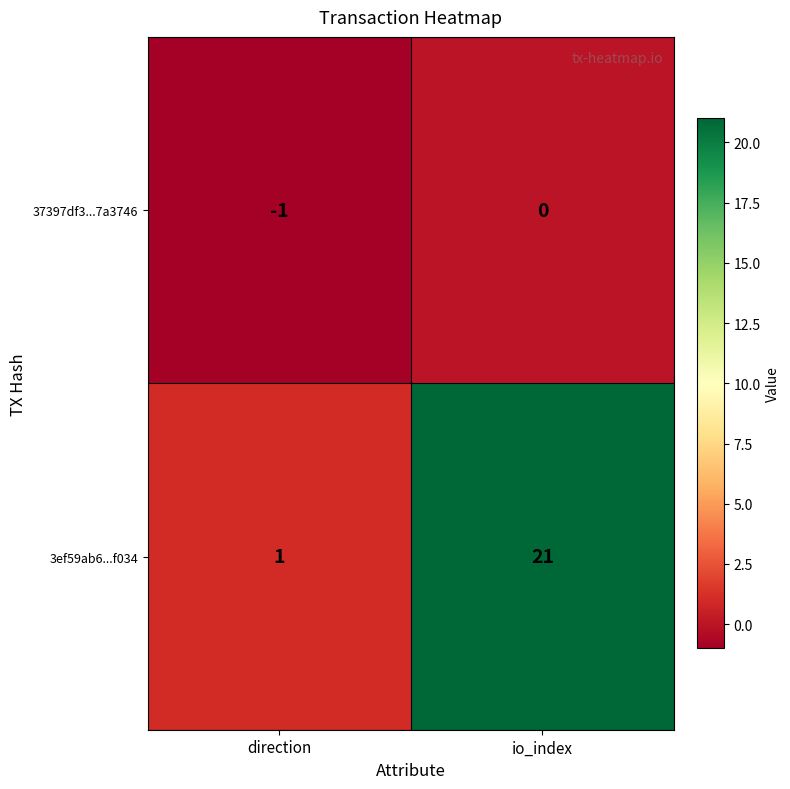

What is the difference between the highest and lowest values at direction?

2